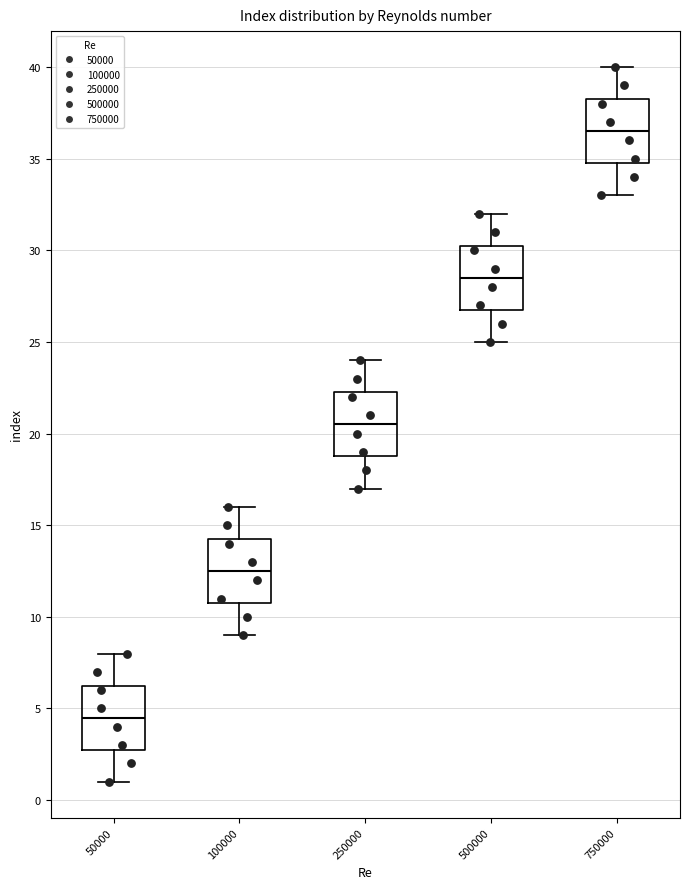

Which box's median line is the lowest?

50000